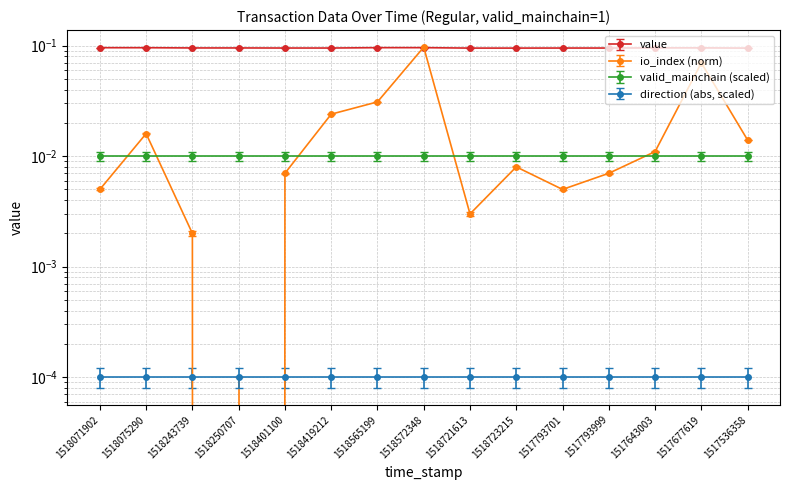

The value of value at 1518243739 is 0.1. True or false?

False